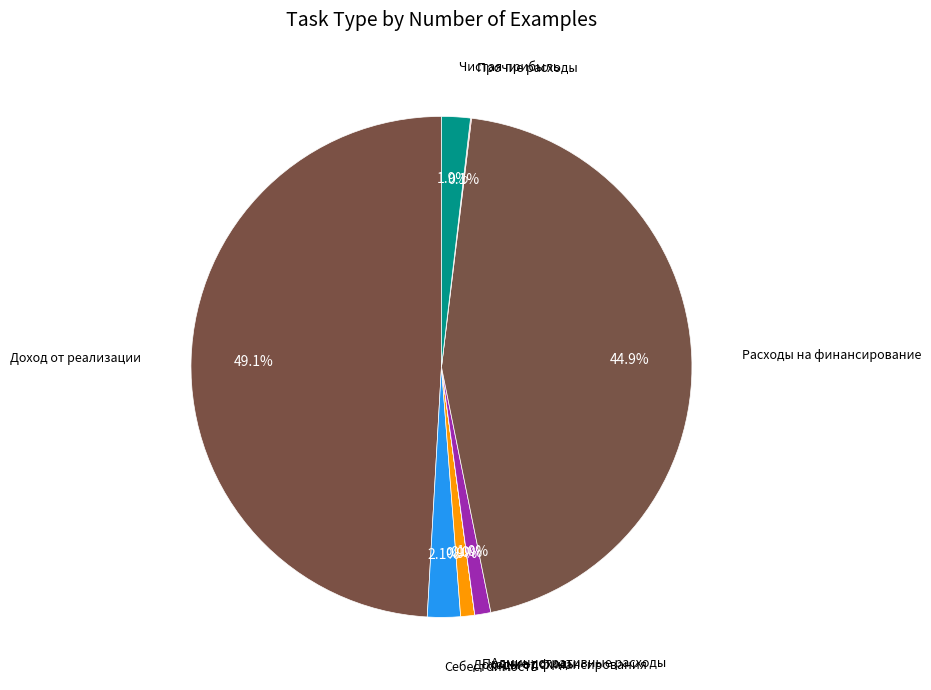

Which category has the biggest portion of the pie?

Доход от реализации